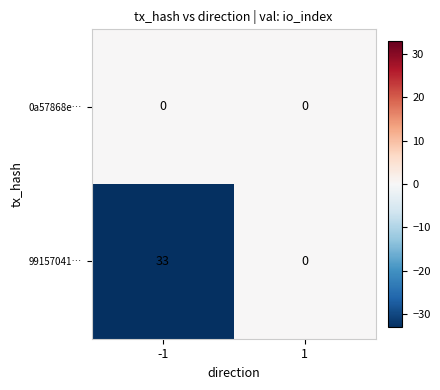

What is the difference between the maximum and minimum values in the 99157041… series?

33